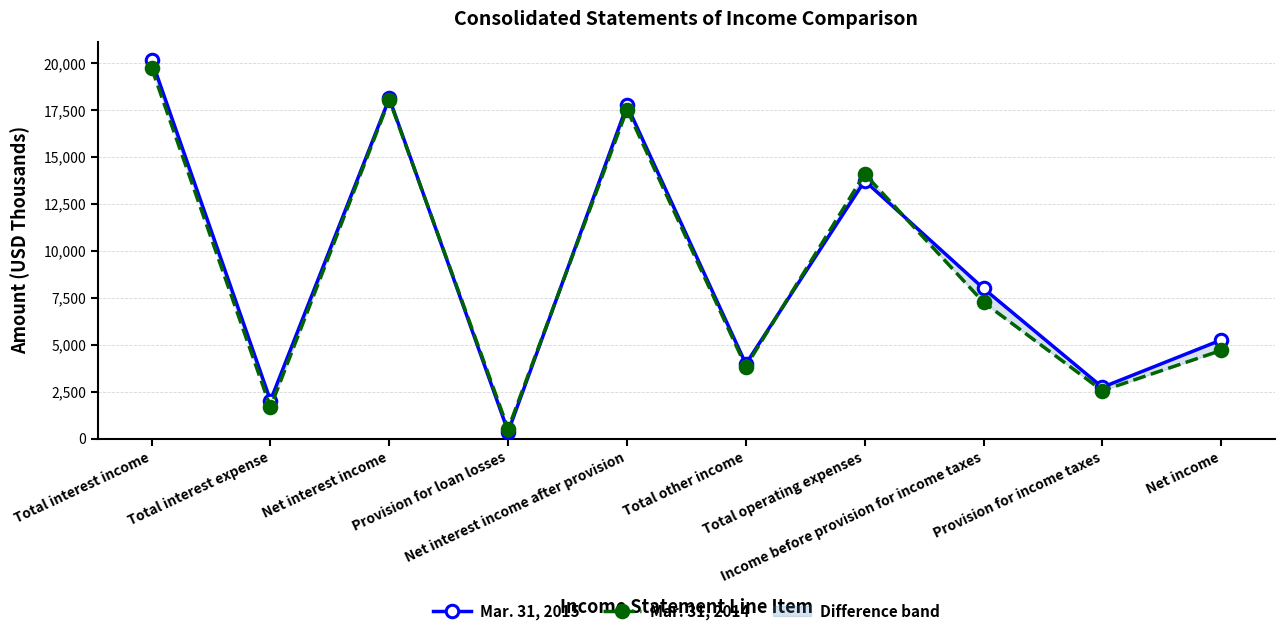

What is the smallest value displayed?

375